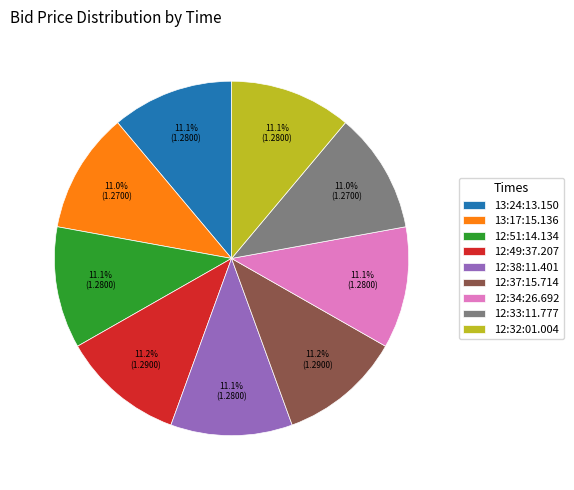

Does any single category account for the majority?

No